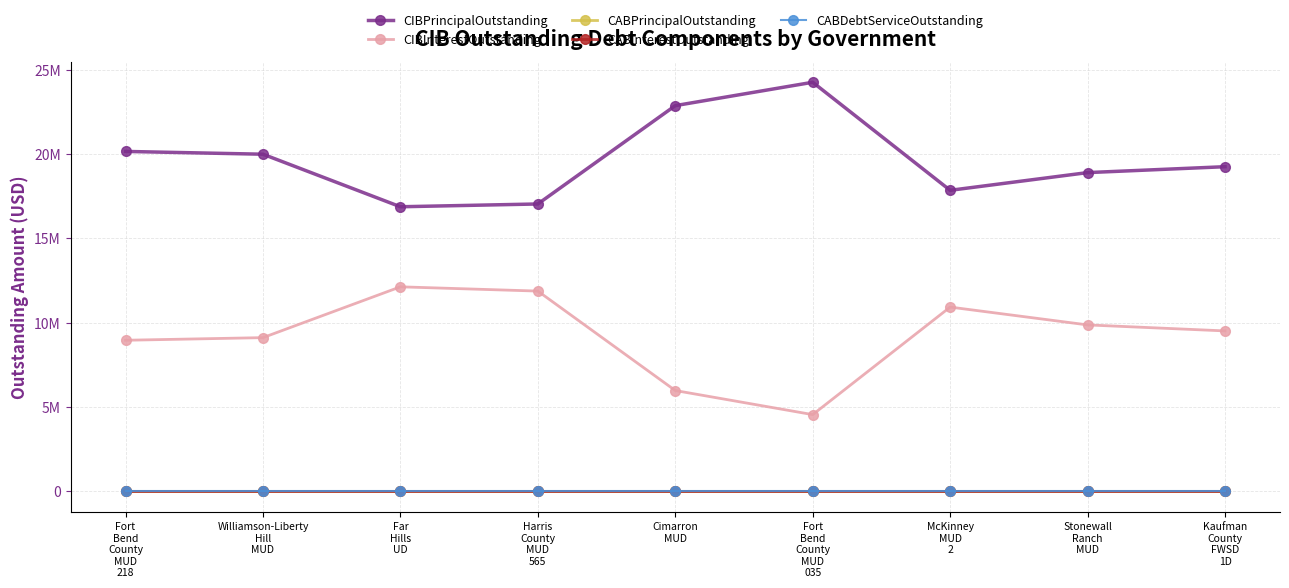

What is the spread (max minus min) of values at McKinney
MUD
2?

17850000.0